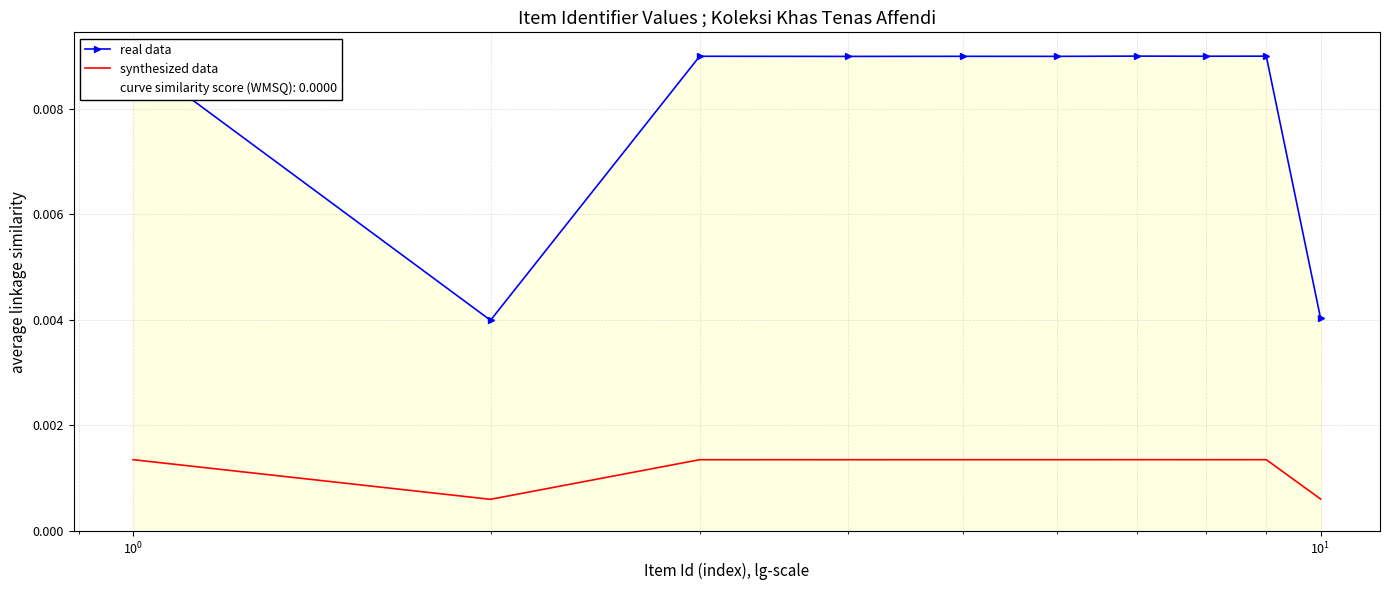

True or false: real data and synthesized data intersect in this chart.

False